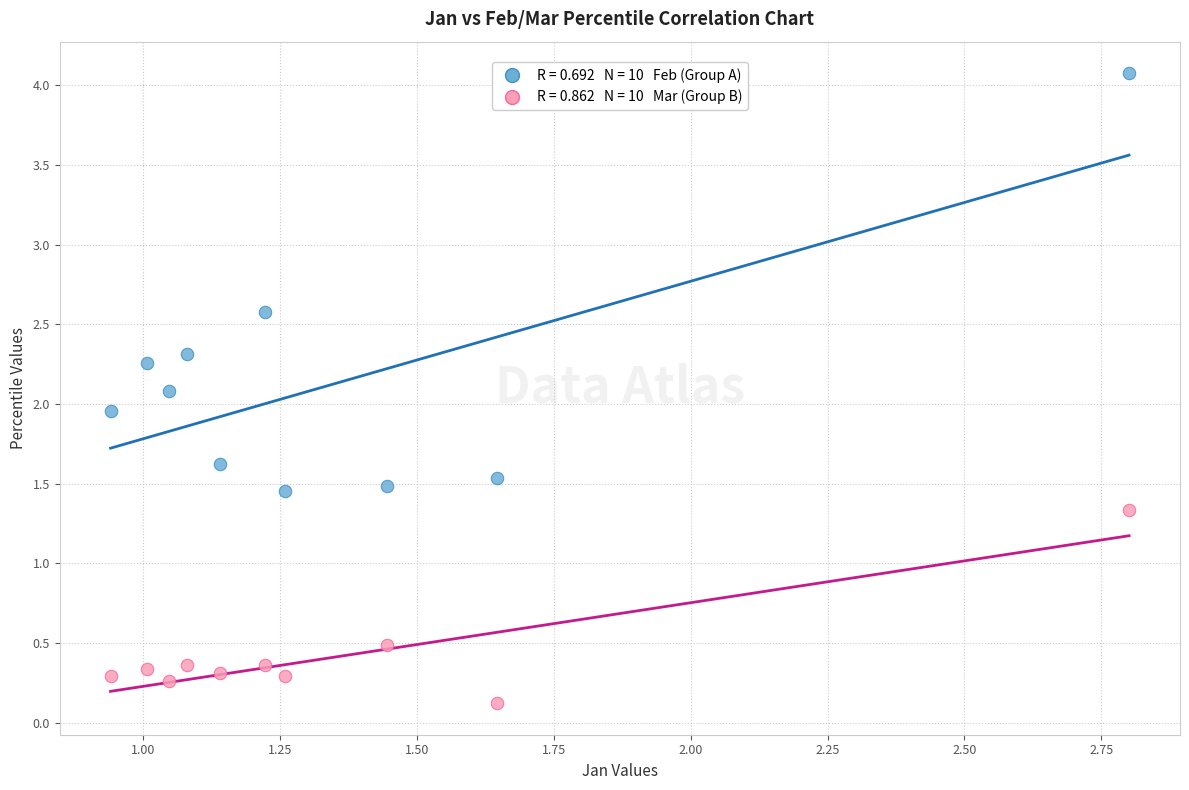

Across all data points, what is the range of Y values (max minus min)?

4.0